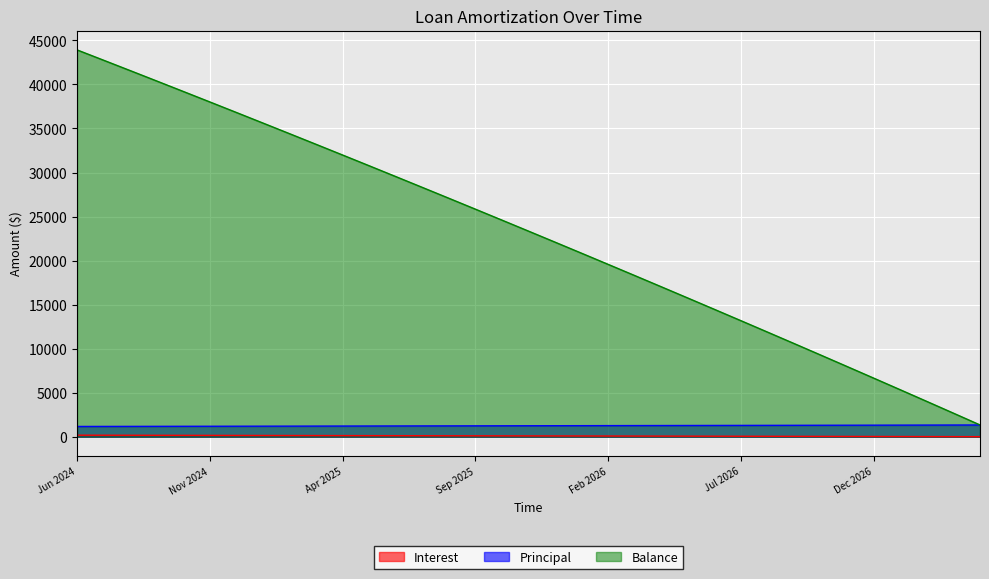

Which series changed the most between Jun 2024 and May 2026?

Balance